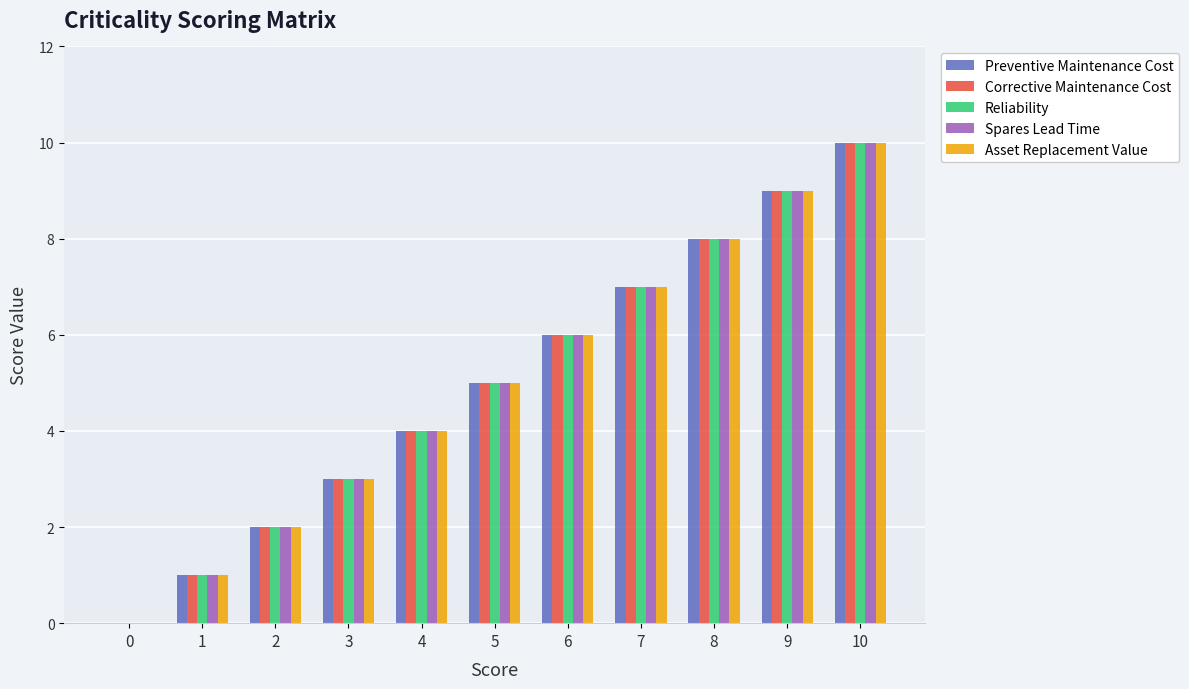

At which label does Reliability reach its peak?

10